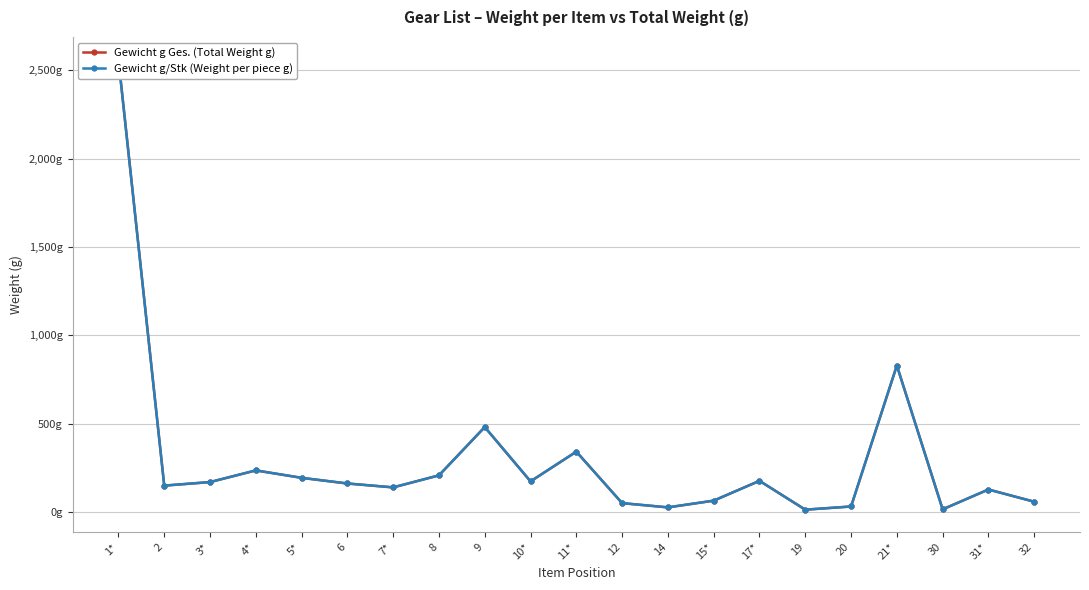

Where is the first local maximum for Gewicht g/Stk (Weight per piece g)?

4*